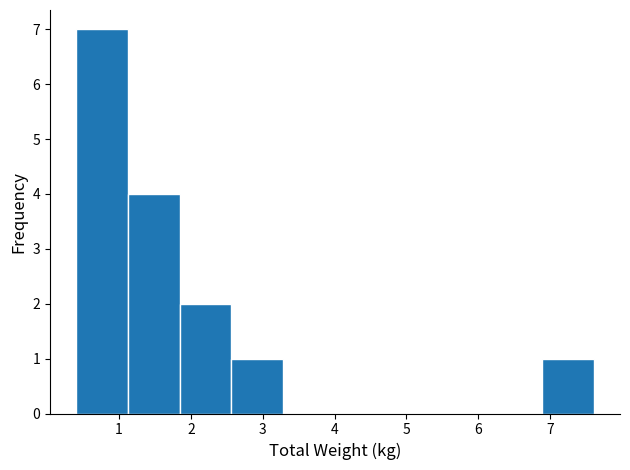

What is the height of the bar covering 1.1 to 1.8 on the x-axis? Neither the bar edges nor the heights are printed on the chart, so give them approximately, as read against the axes.

4